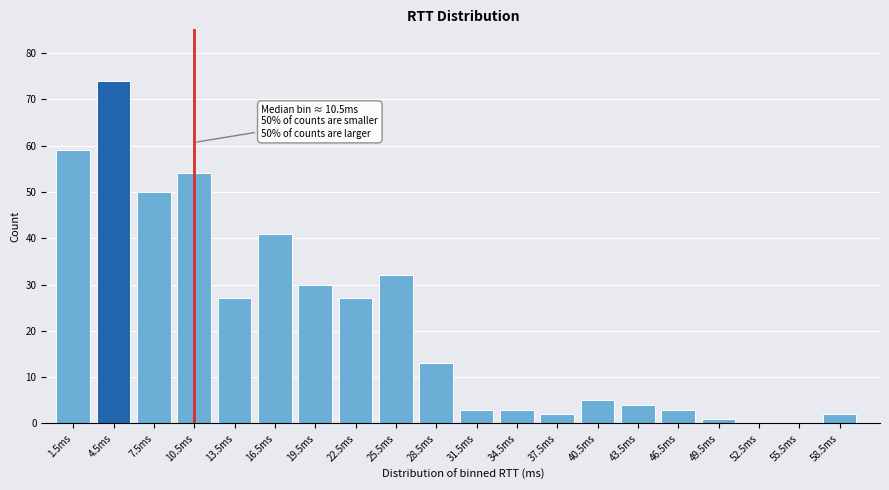

Reading right to left, what are all the values shown in this chart?

58.5ms=2	55.5ms=0	52.5ms=0	49.5ms=1	46.5ms=3	43.5ms=4	40.5ms=5	37.5ms=2	34.5ms=3	31.5ms=3	28.5ms=13	25.5ms=32	22.5ms=27	19.5ms=30	16.5ms=41	13.5ms=27	10.5ms=54	7.5ms=50	4.5ms=74	1.5ms=59